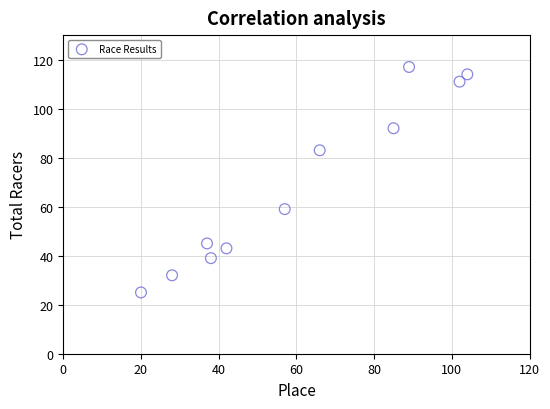

What is the range of X values (max minus min)?

84